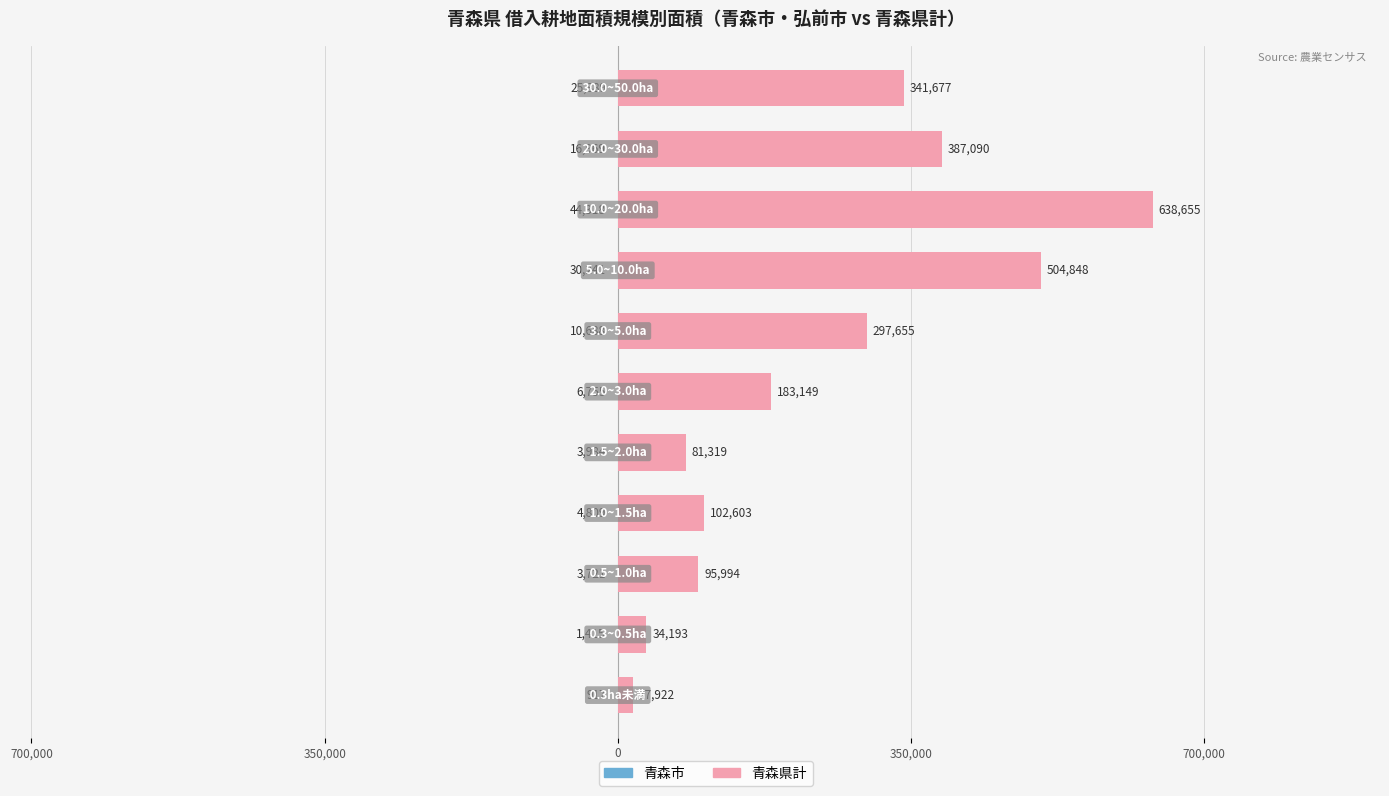

At how many categories does at least one series exceed 176063?

6